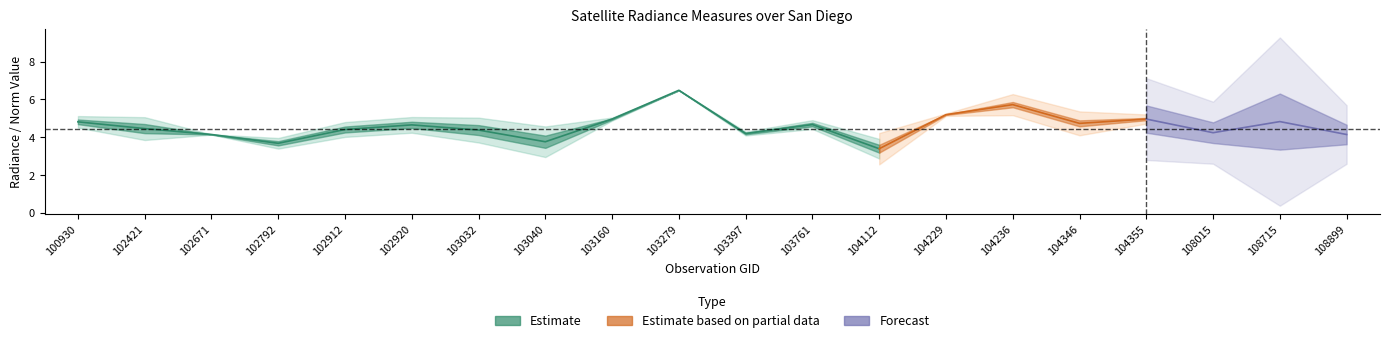

True or false: rade9_mult_nadir_norm has more than 1 points higher than both neighbors.

True